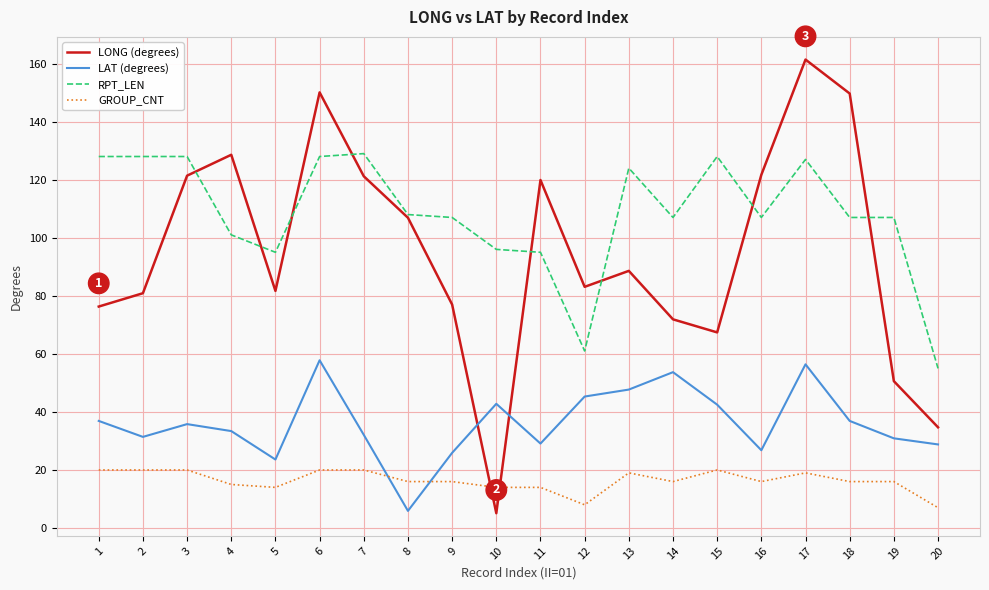

Is it true that GROUP_CNT equals 26.6 at 17?

False